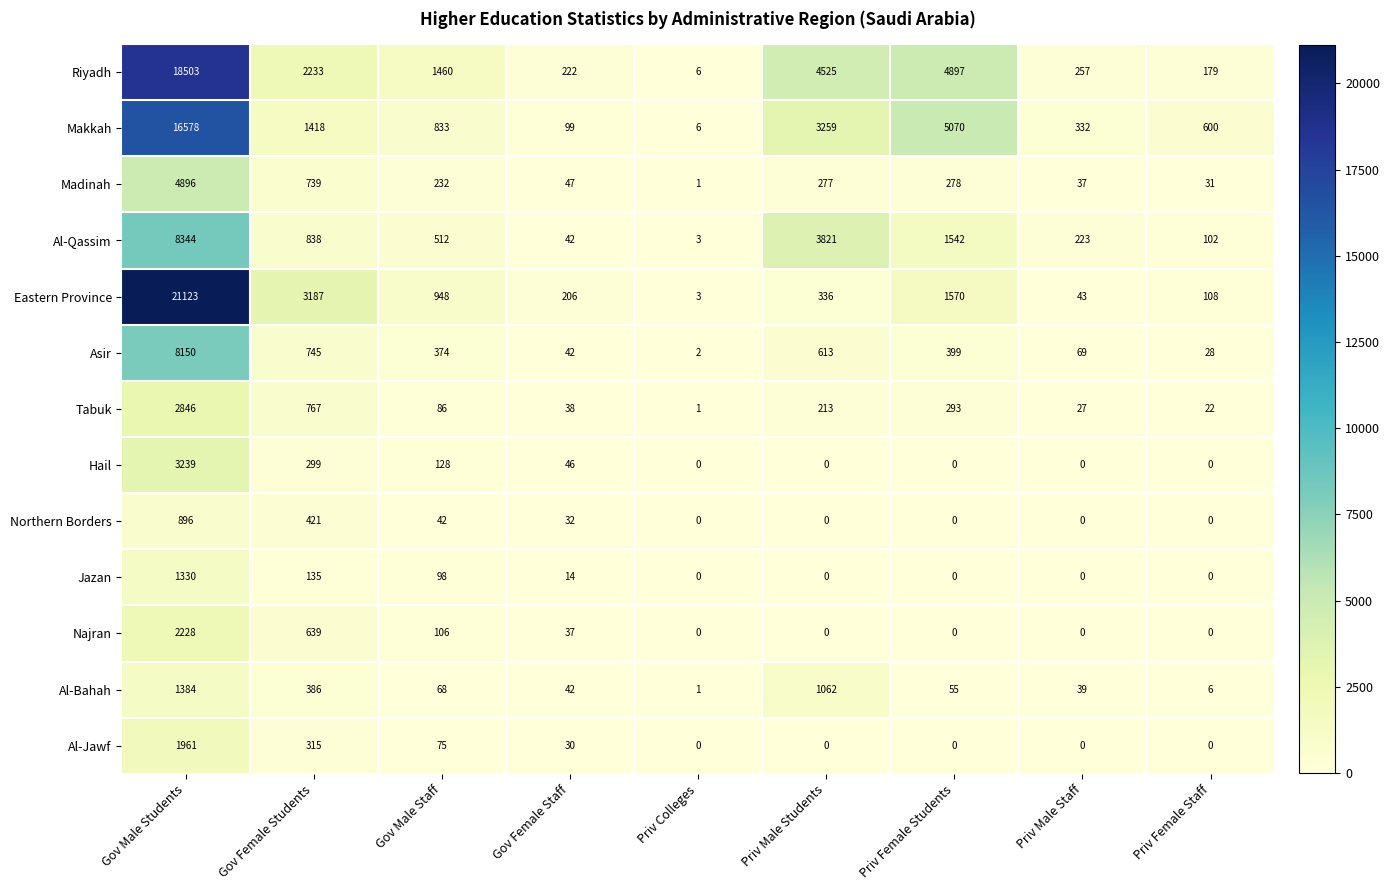

What is the sum of the Makkah values at Gov Male Staff and Priv Female Staff?

1433